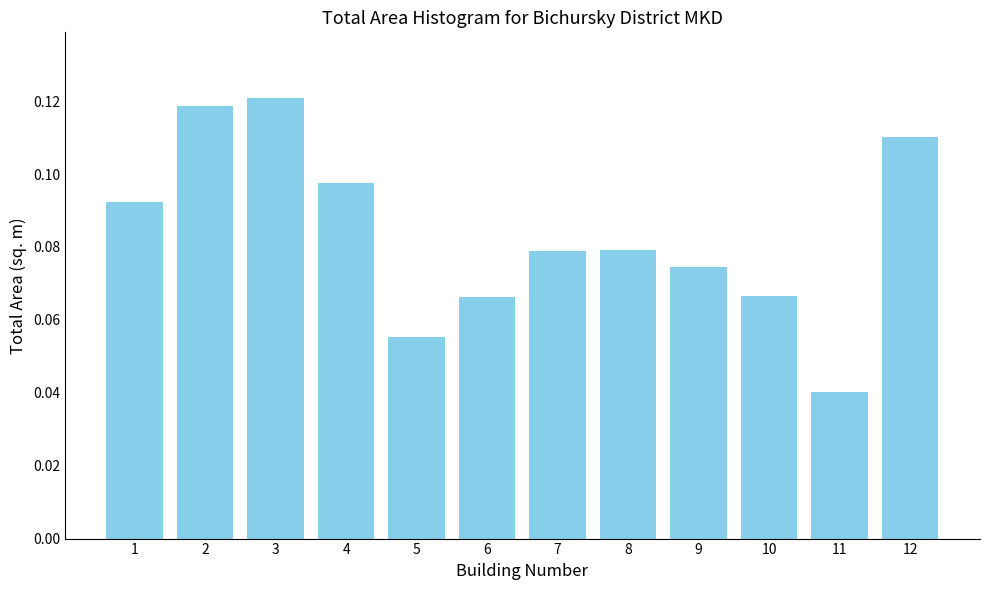

At which category does the chart reach its minimum across all series?

11